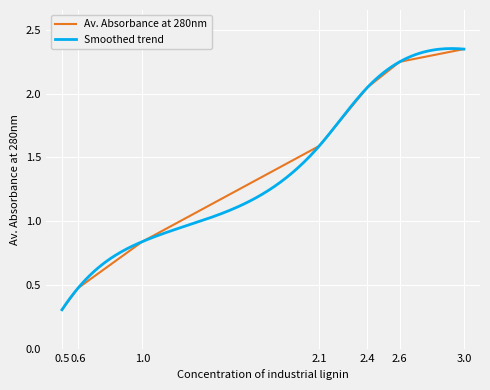

What is the minimum value for Av. Absorbance at 280nm?

0.3